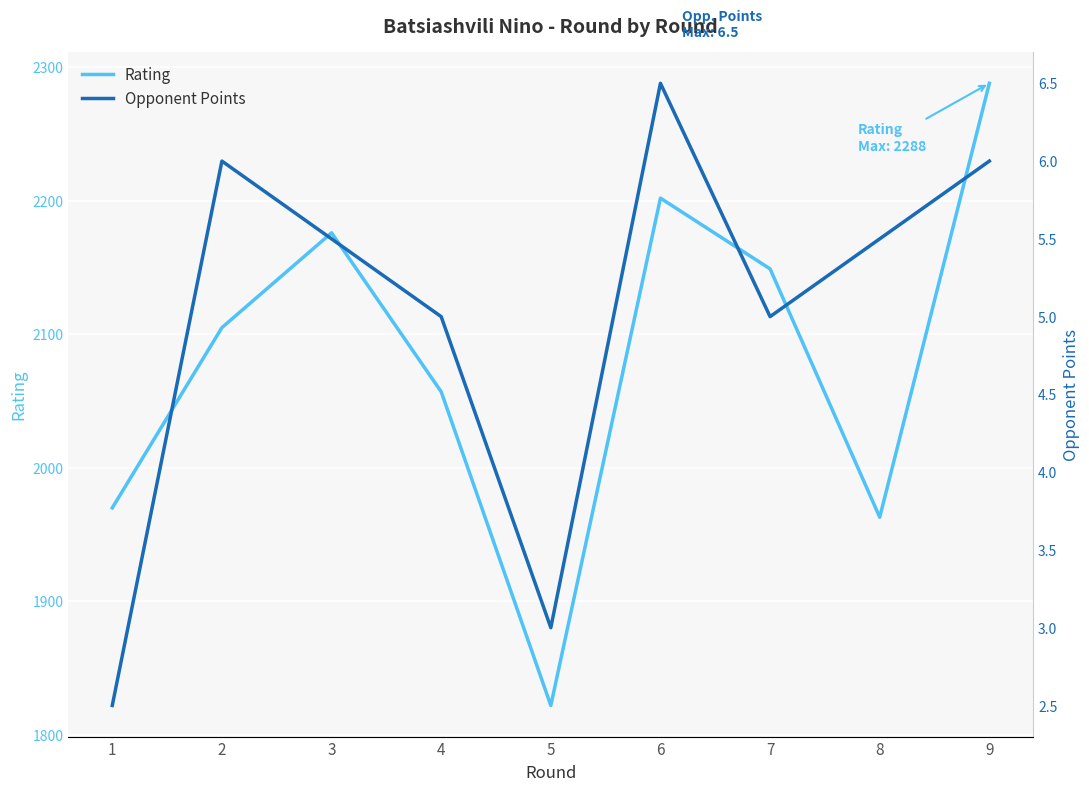

True or false: Opponent Points and Rating cross at least once.

False